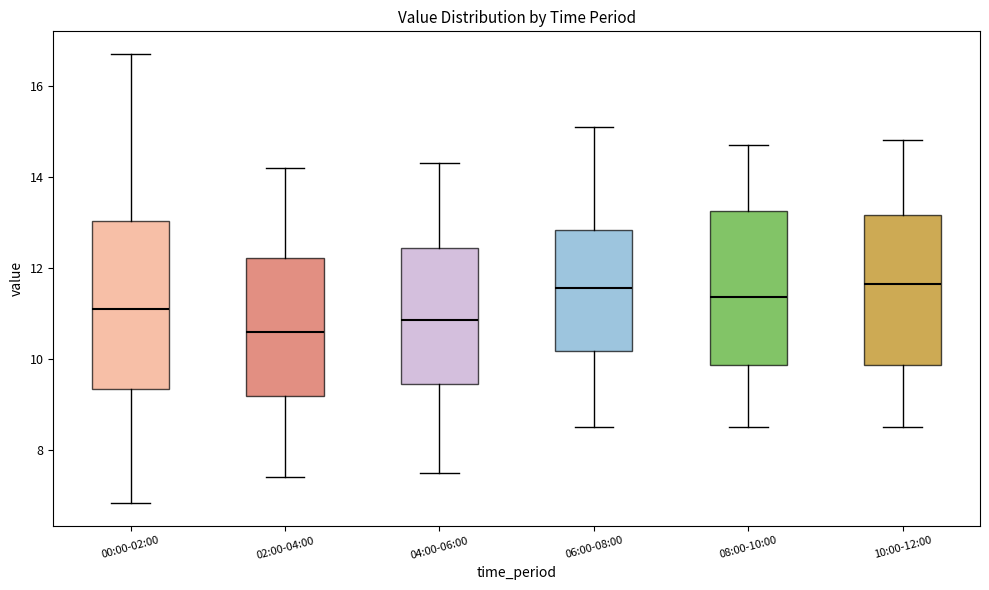

Reading left to right, read every box against the y-axis: the position of its median line, the range the box covers, and the ends of its whiskers. The values are not printed on the chart, so give them approximately, as read against the axis.

00:00-02:00: median 11.2, box 9.4 to 13.0, whiskers 6.8 to 16.8
02:00-04:00: median 10.6, box 9.2 to 12.2, whiskers 7.4 to 14.2
04:00-06:00: median 10.8, box 9.4 to 12.4, whiskers 7.6 to 14.4
06:00-08:00: median 11.6, box 10.2 to 12.8, whiskers 8.6 to 15.2
08:00-10:00: median 11.4, box 9.8 to 13.2, whiskers 8.6 to 14.8
10:00-12:00: median 11.6, box 9.8 to 13.2, whiskers 8.6 to 14.8